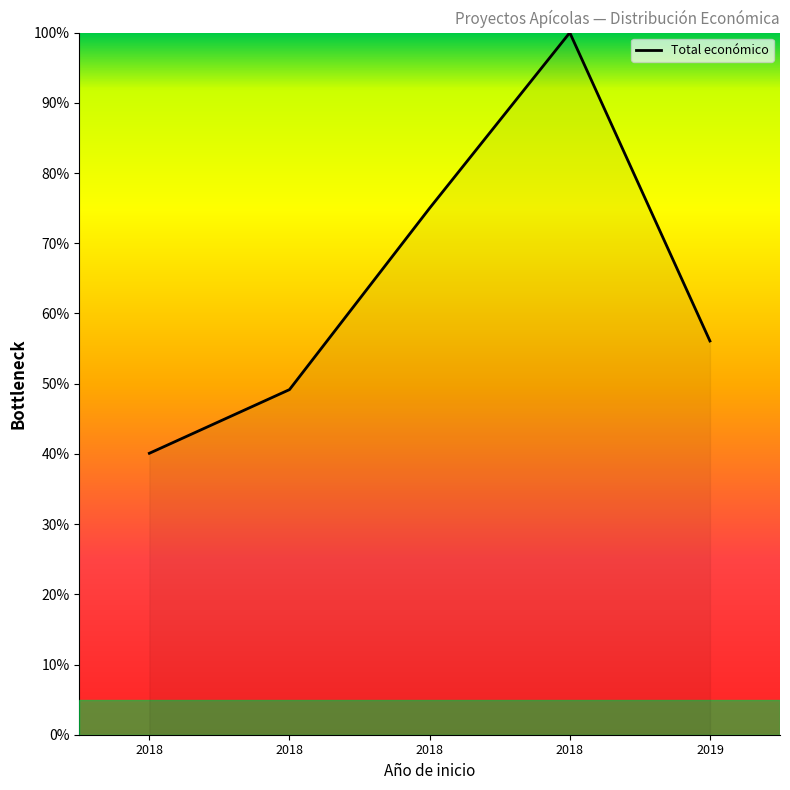

True or false: the data has more than 1 interior local peaks.

False